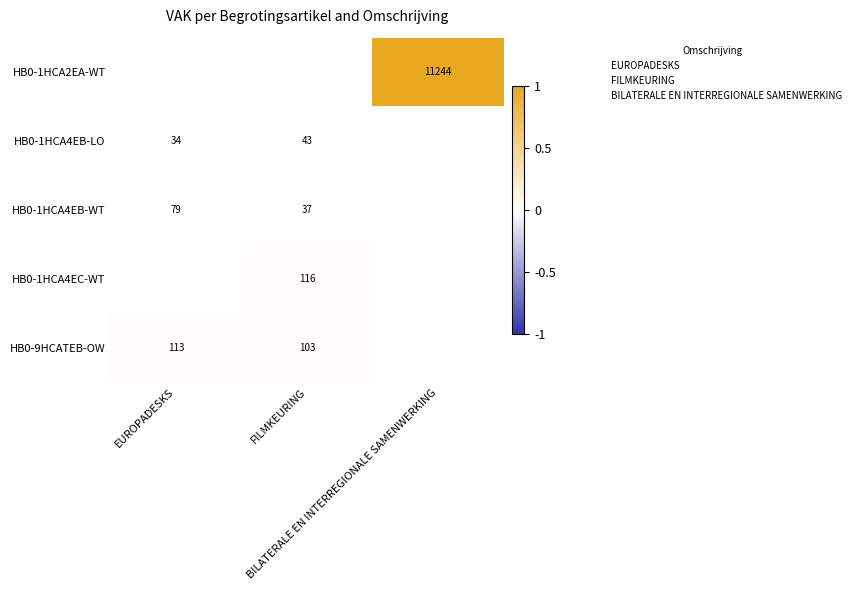

How many positive values does the HB0-1HCA4EC-WT series have?

1